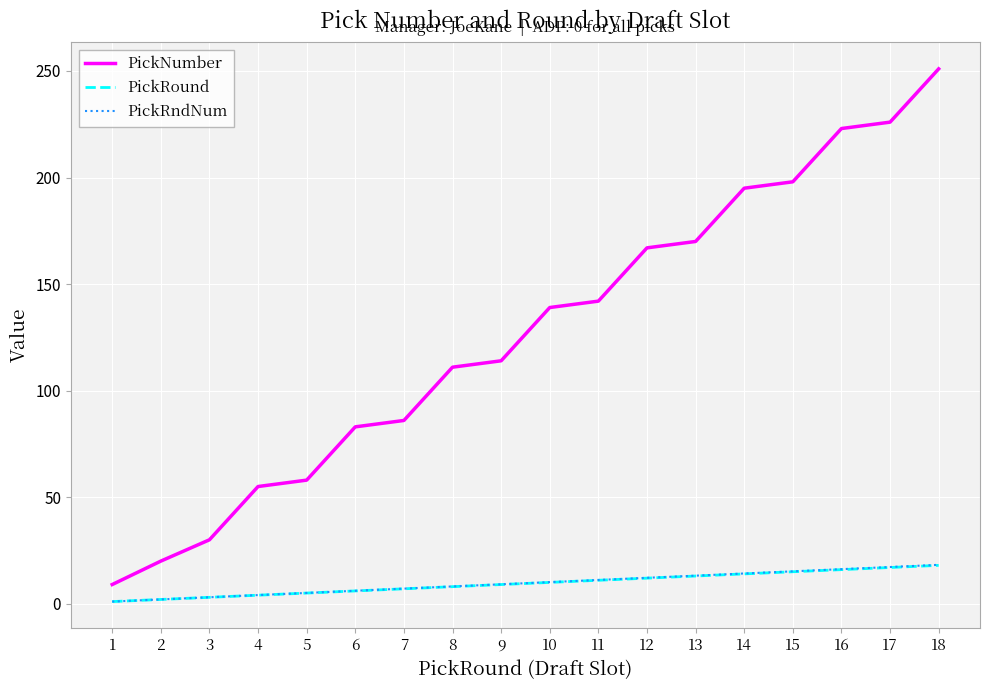

At which label is PickNumber closest to 130?

10